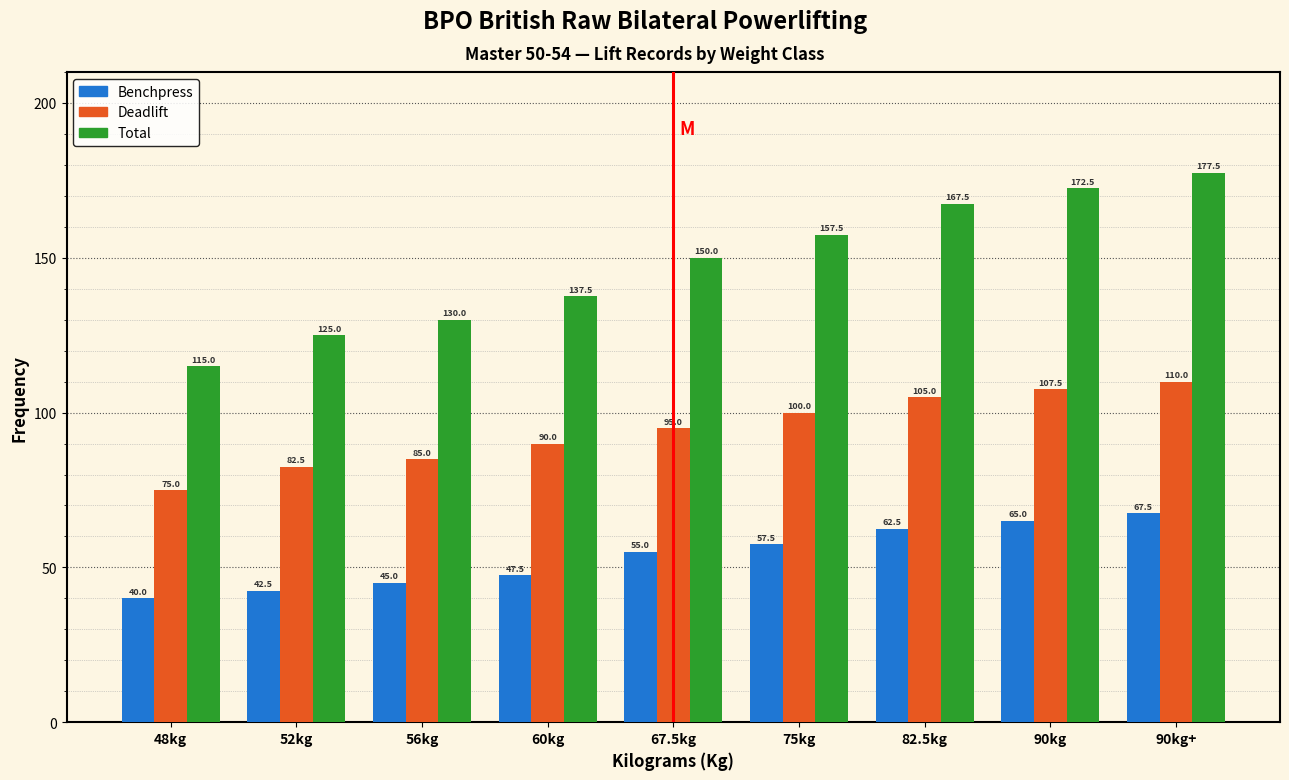

Reading left to right, transcribe all the data shown in this chart.

Benchpress: 40.0	42.5	45.0	47.5	55.0	57.5	62.5	65.0	67.5
Deadlift: 75.0	82.5	85.0	90.0	95.0	100.0	105.0	107.5	110.0
Total: 115.0	125.0	130.0	137.5	150.0	157.5	167.5	172.5	177.5